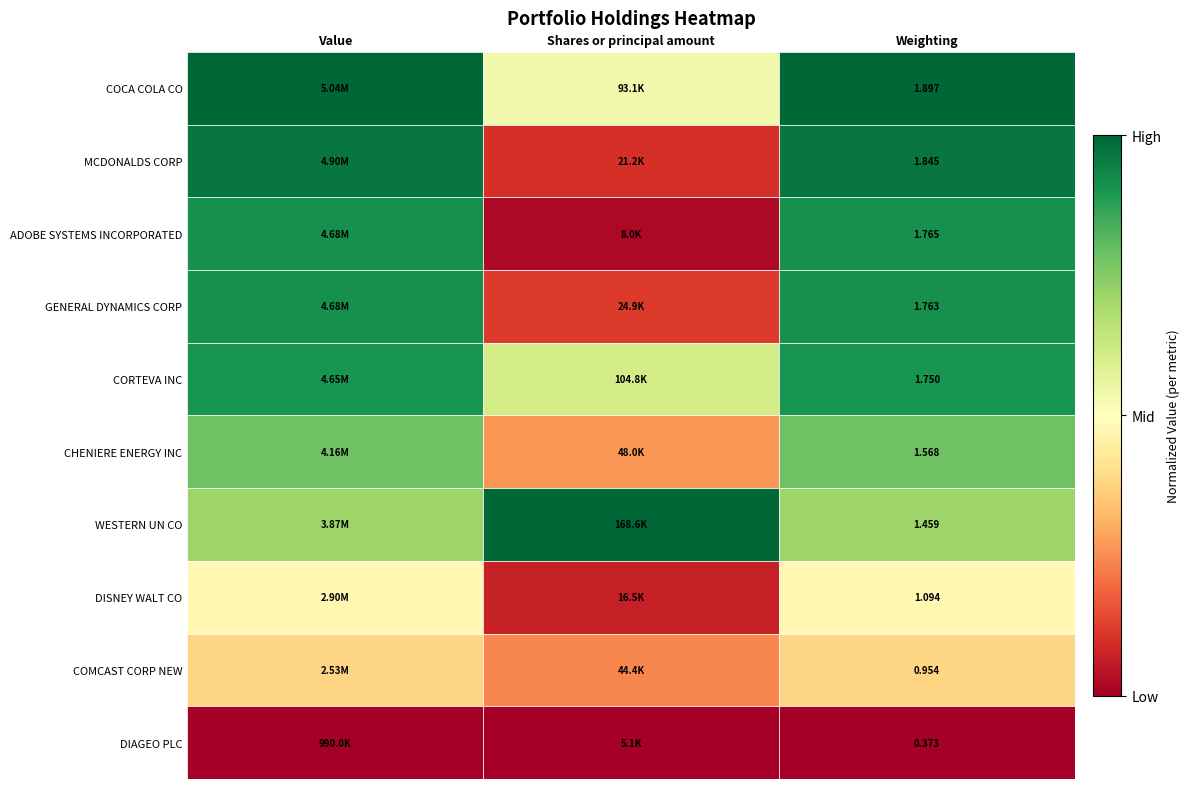

At which category does the chart reach its minimum across all series?

Value